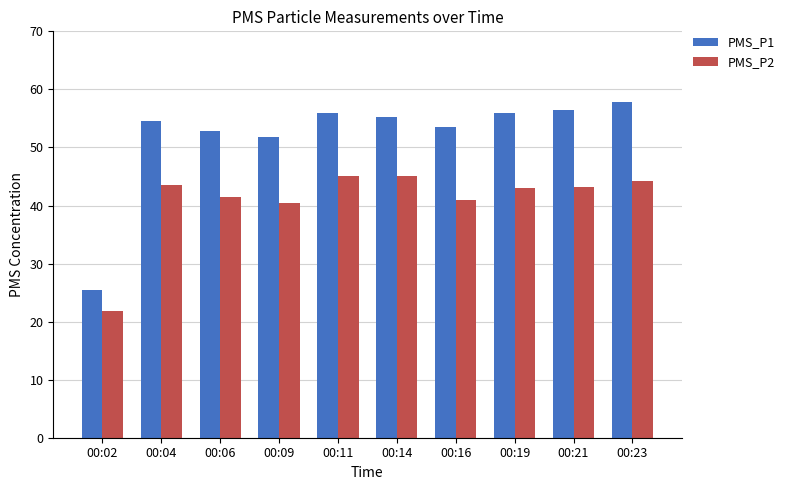

Rank the series at 00:02 from lowest to highest value.

PMS_P2, PMS_P1